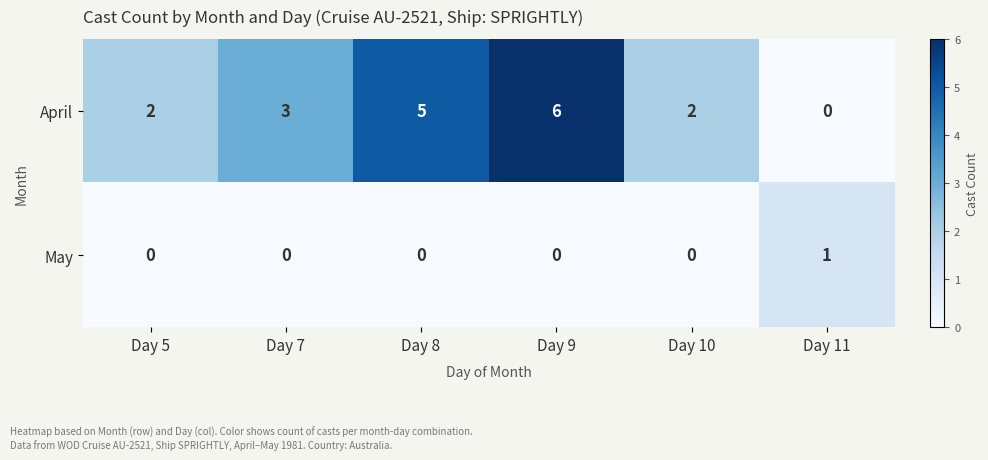

At which label is April closest to 3?

Day 7